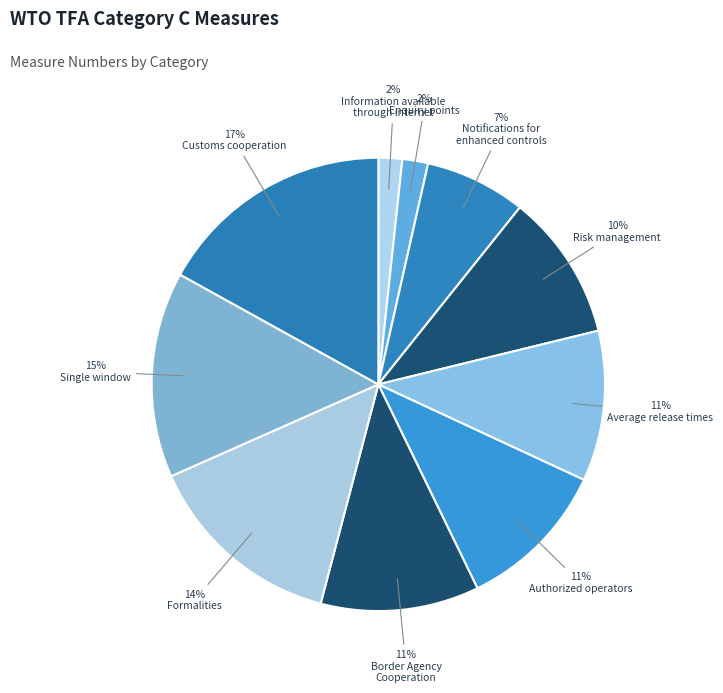

To the nearest percent, what is the average slice percentage?

10%